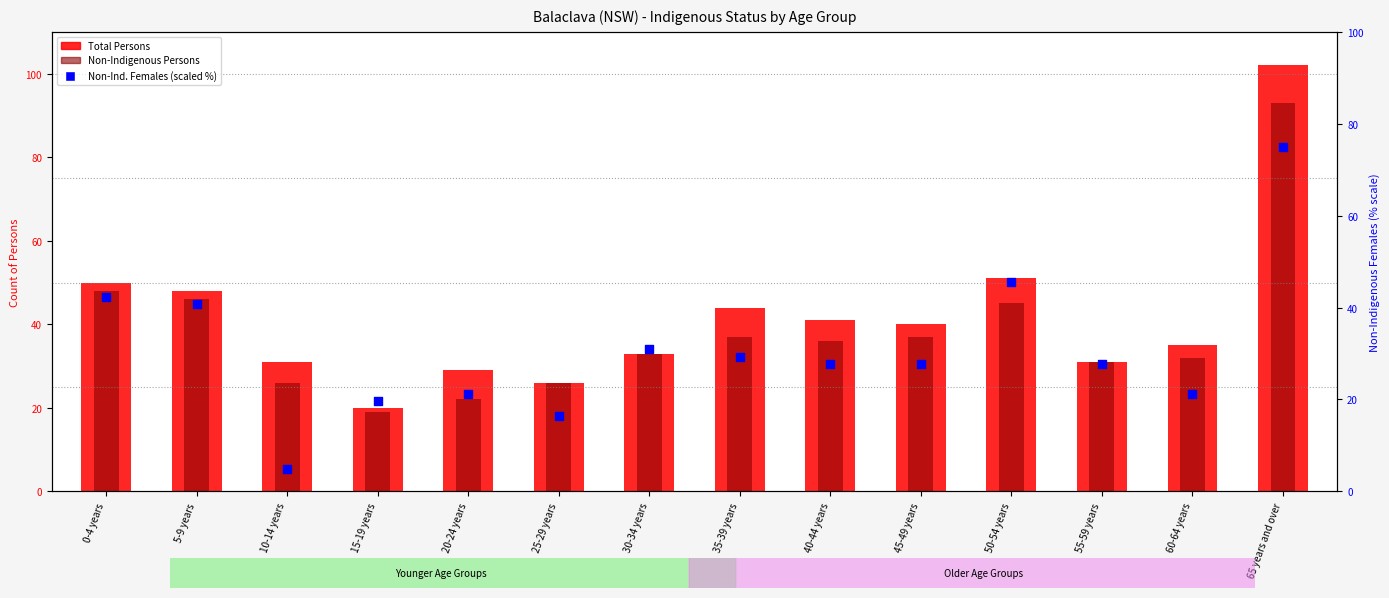

Which series reaches the minimum Y coordinate?

Non-Ind. Females (scaled)